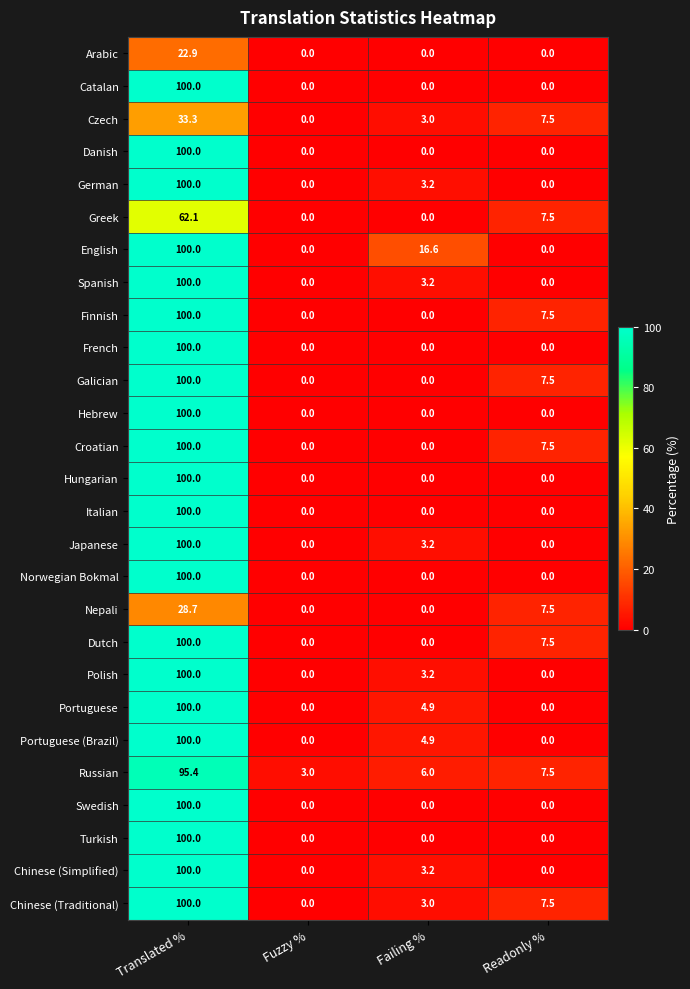

Count the number of categories in the chart.

4